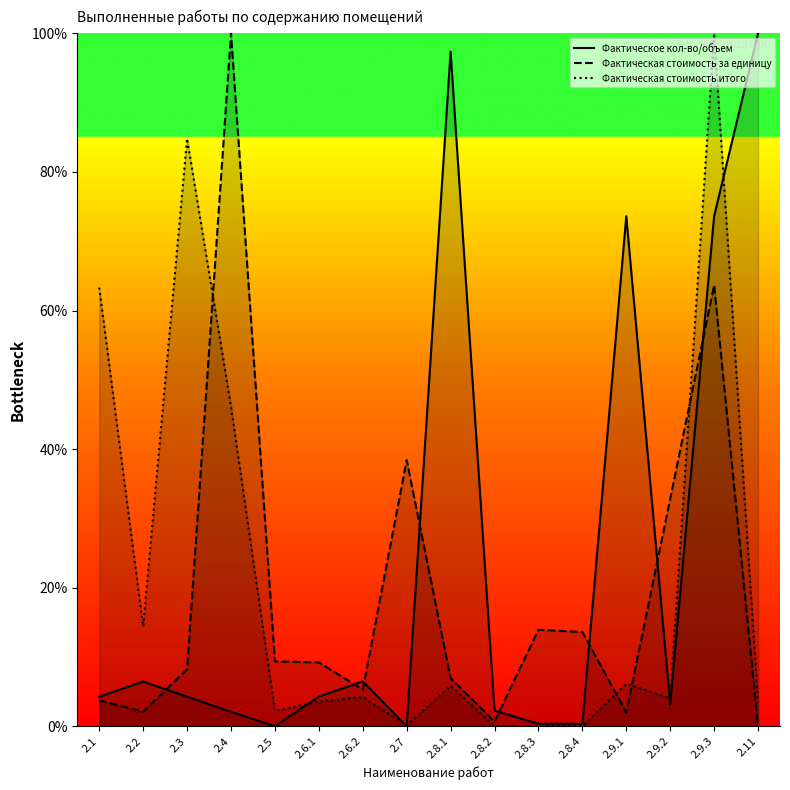

Between 2.9.1 and 2.9.3, which is larger?

2.9.1